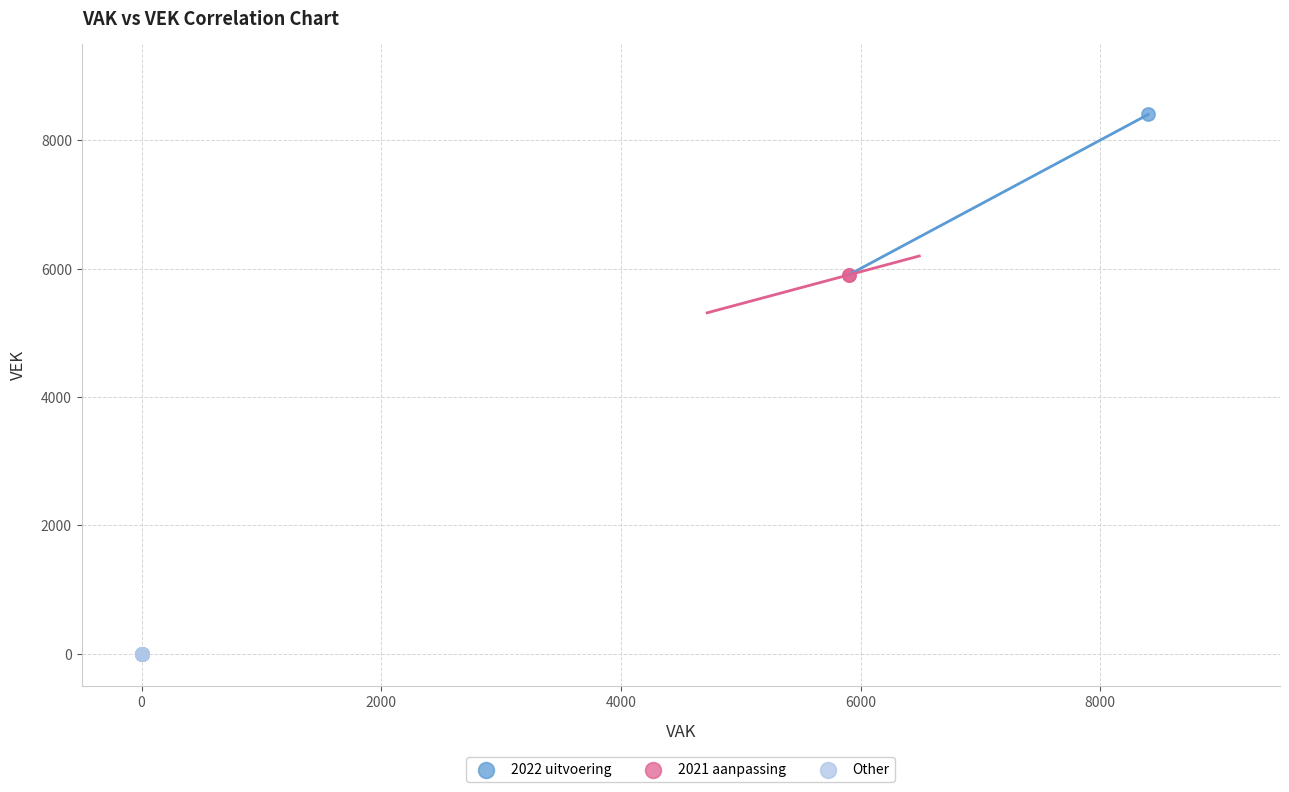

Which series reaches the minimum Y coordinate?

Other